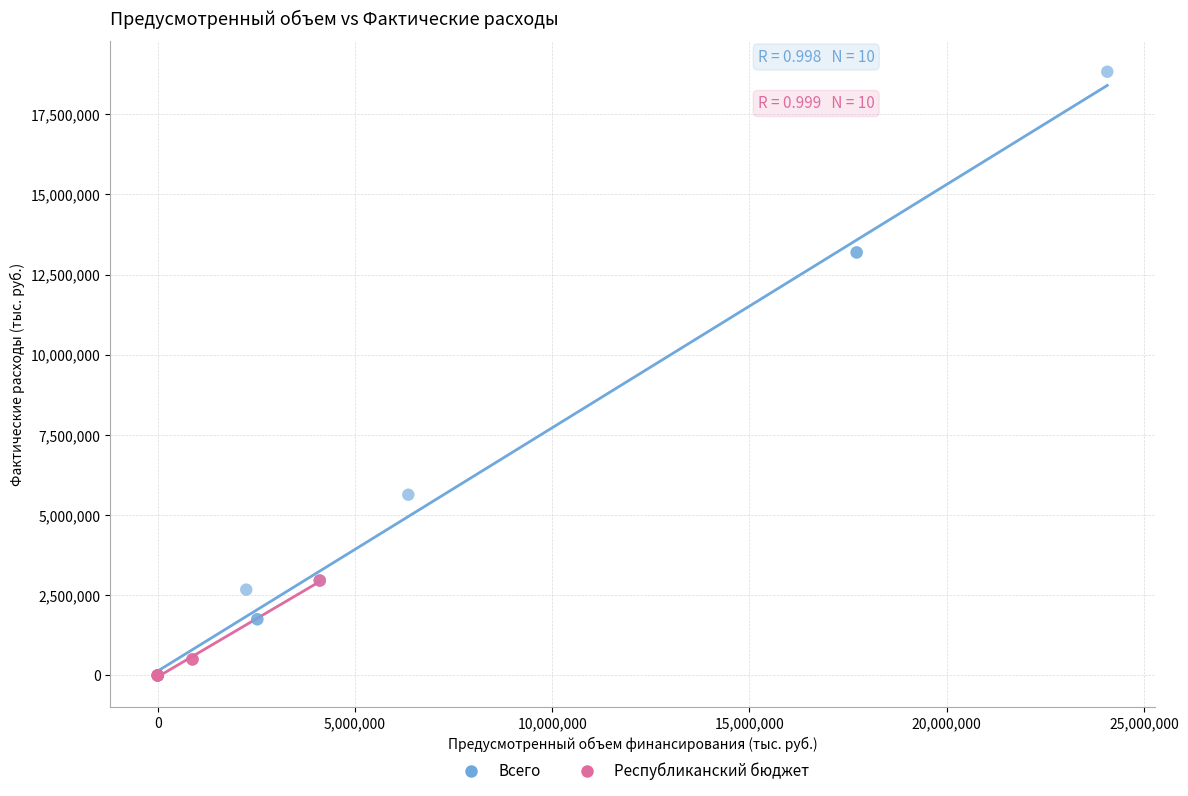

What are all the series names shown in the legend?

Всего, Республиканский бюджет